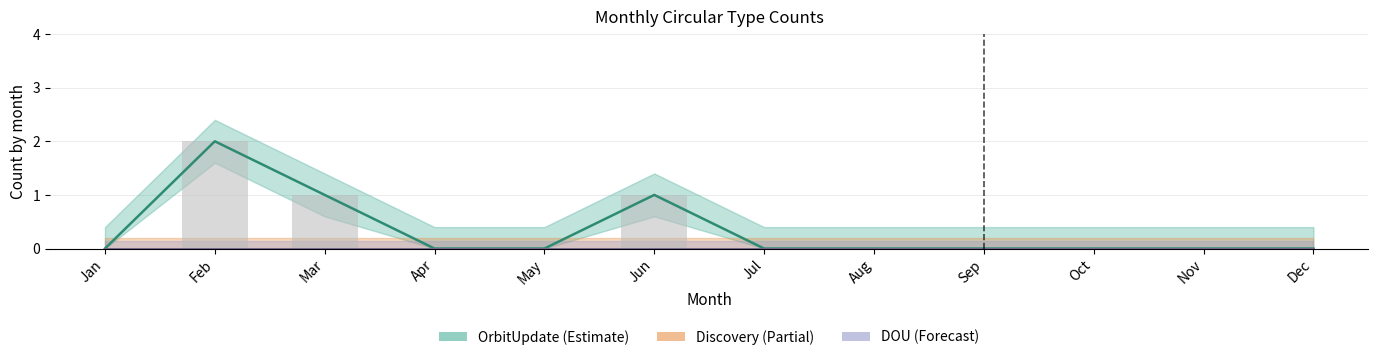

At which category does the chart reach its minimum across all series?

Jan